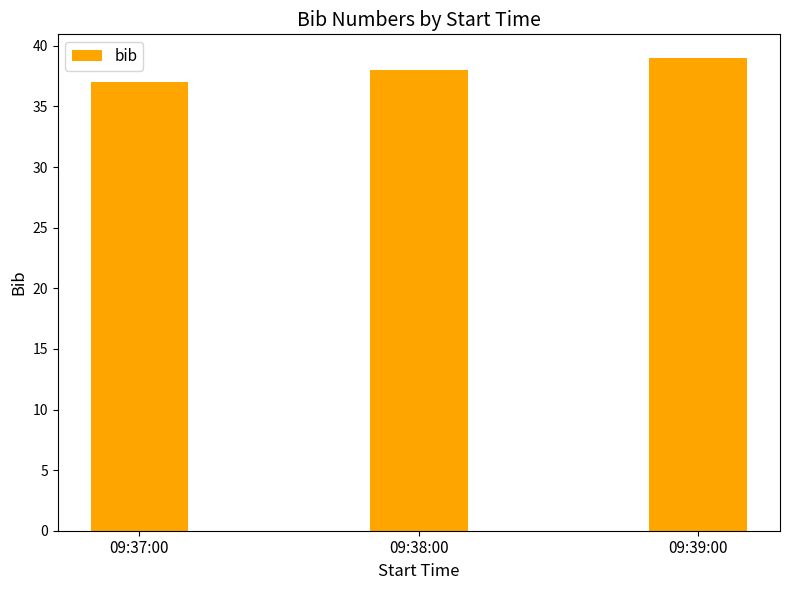

The value at 09:39:00 is 39. True or false?

True